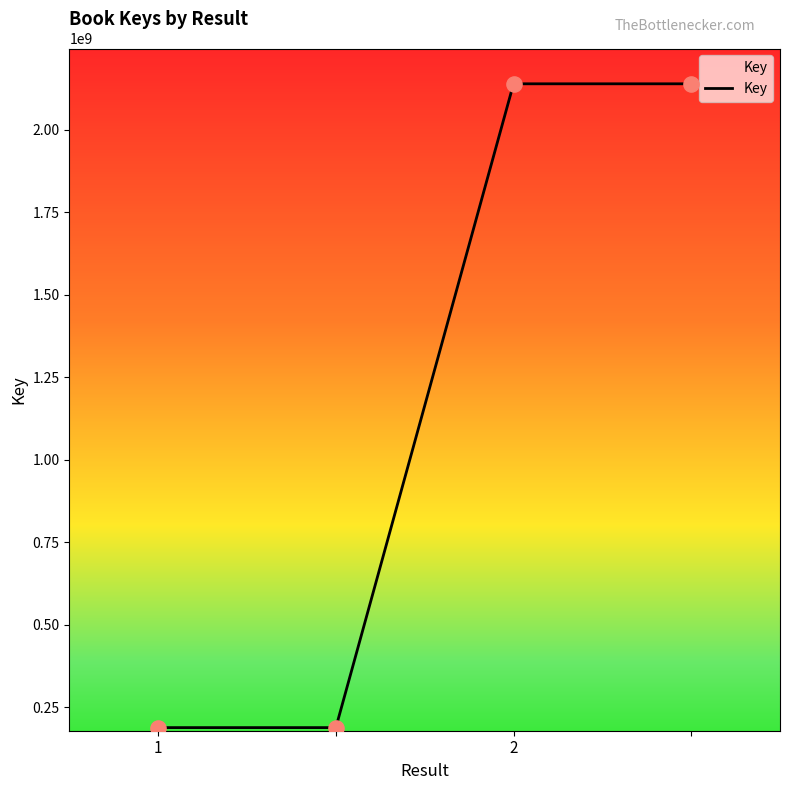

True or false: there are more than 2 points higher than both neighbors.

False